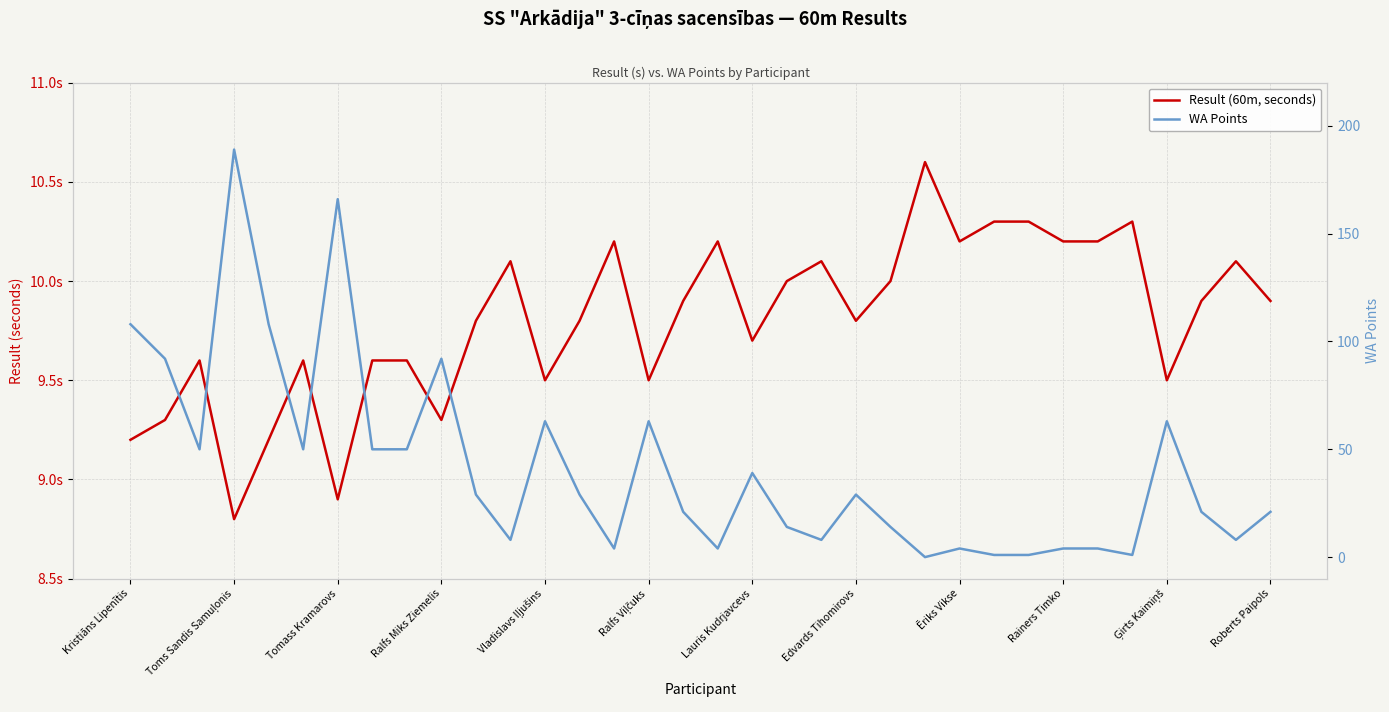

What position from the left is 14?

15